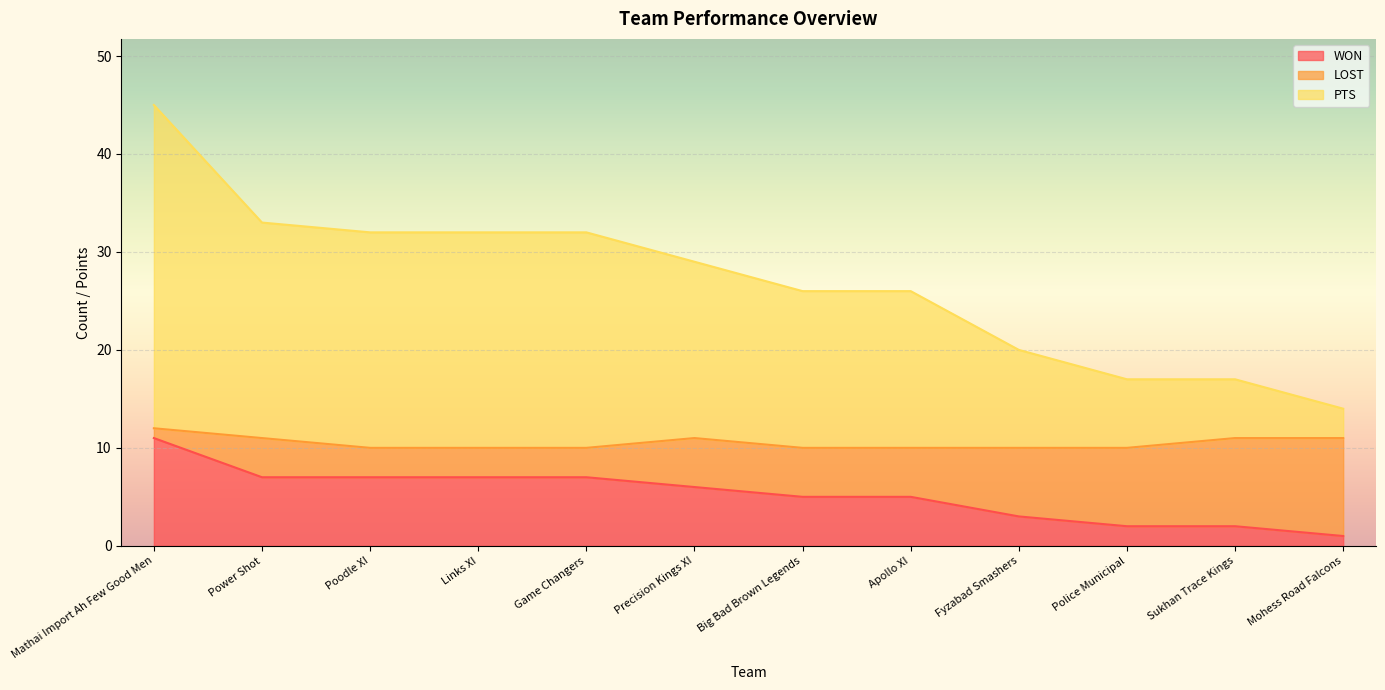

What is the difference between the second highest and minimum values in the PTS series?

19